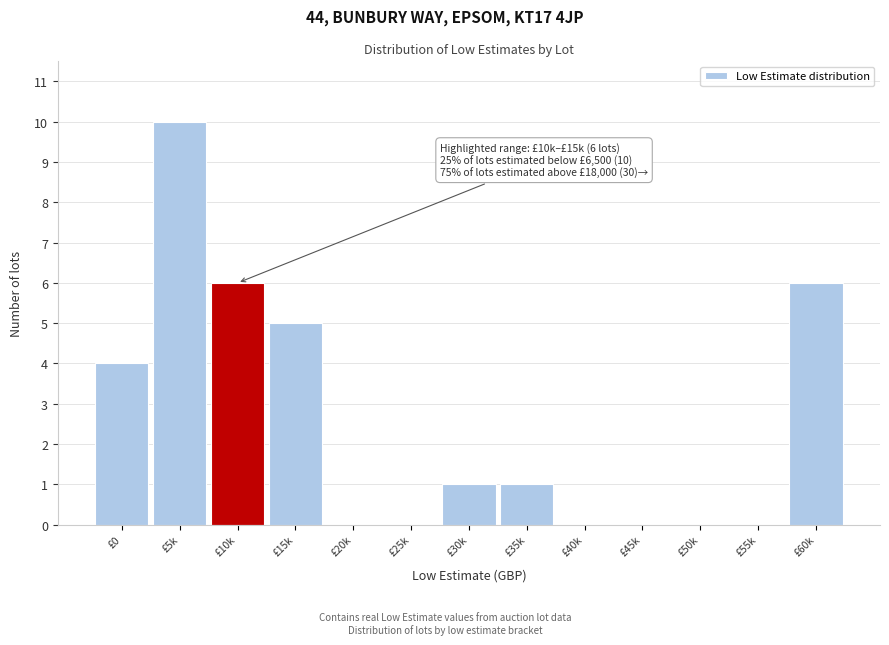

Reading left to right, transcribe all the data shown in this chart.

£0=4	£5k=10	£10k=6	£15k=5	£20k=0	£25k=0	£30k=1	£35k=1	£40k=0	£45k=0	£50k=0	£55k=0	£60k=6